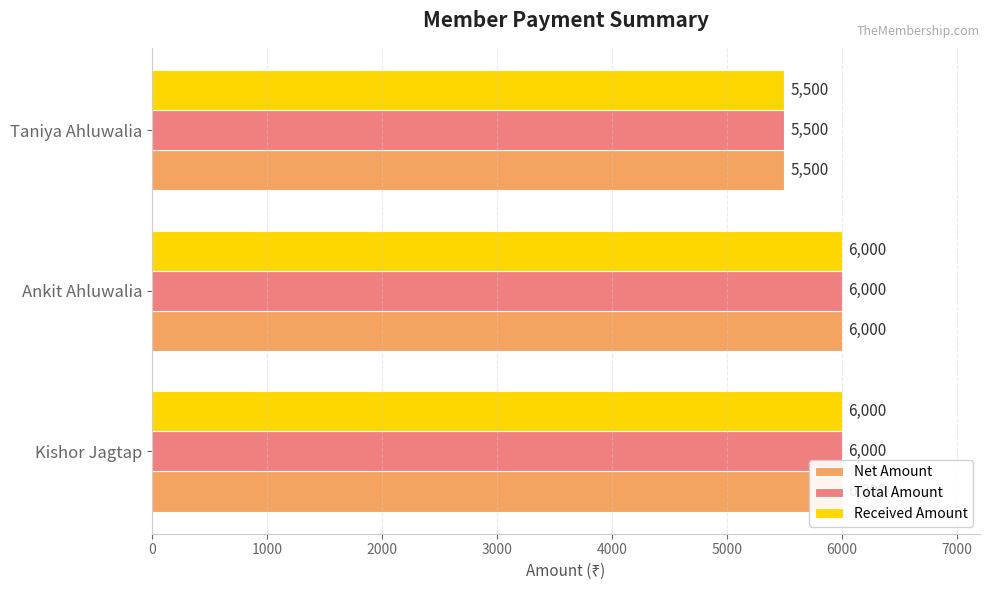

The Received Amount series shows 6000 at Kishor Jagtap. True or false?

True